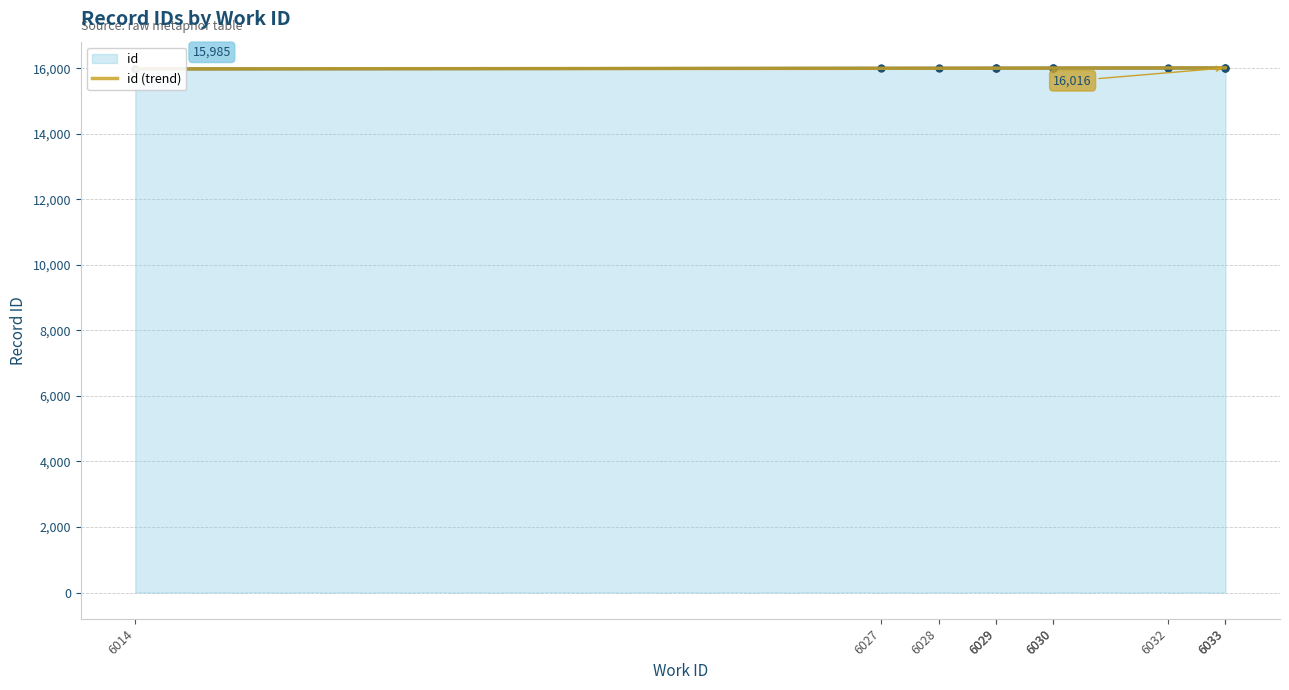

Is it true that the value at 6028 is 16006?

True